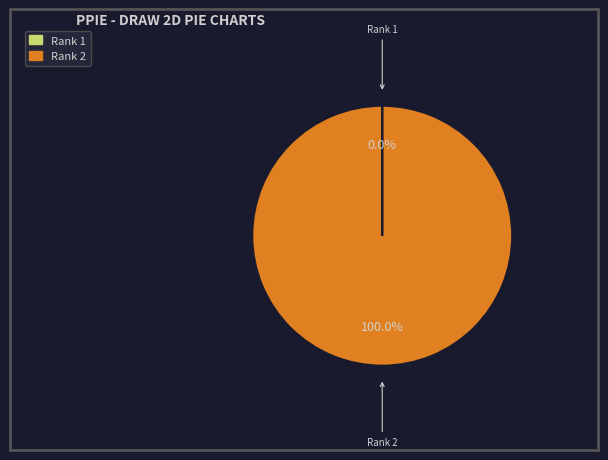

What percentage is the Rank 2 slice, to the nearest percent?

100%